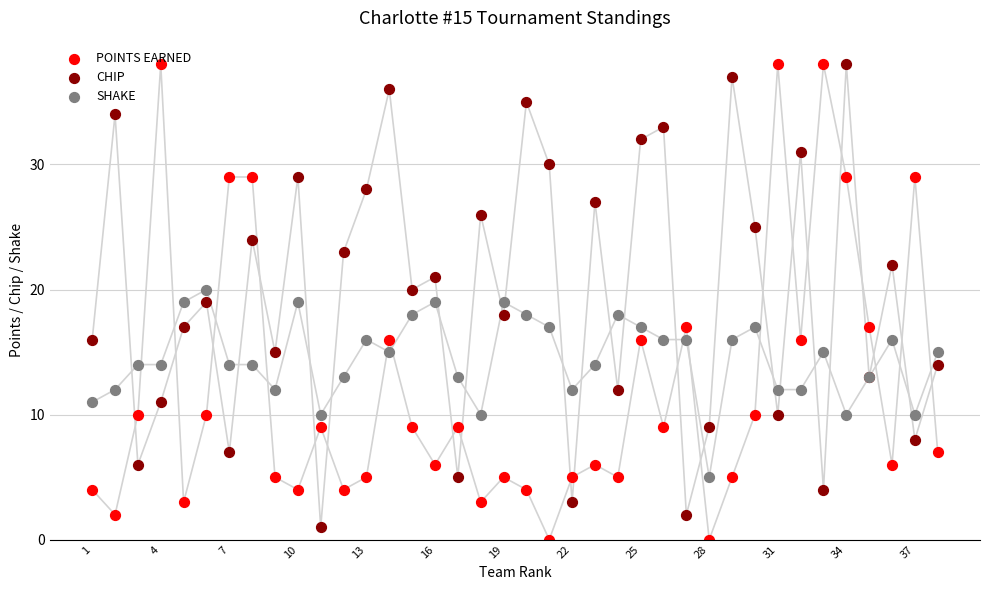

What are all the series names shown in the legend?

POINTS EARNED, CHIP, SHAKE